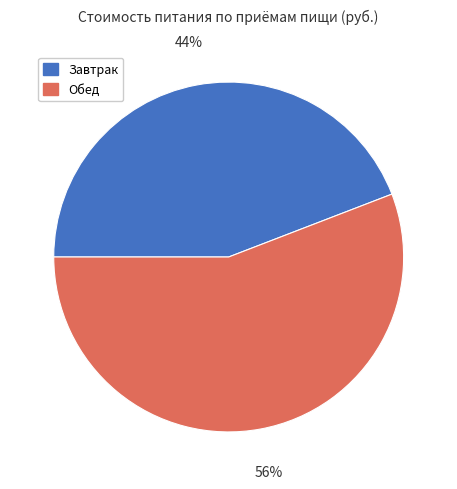

Which has a higher value, Обед or Завтрак?

Обед